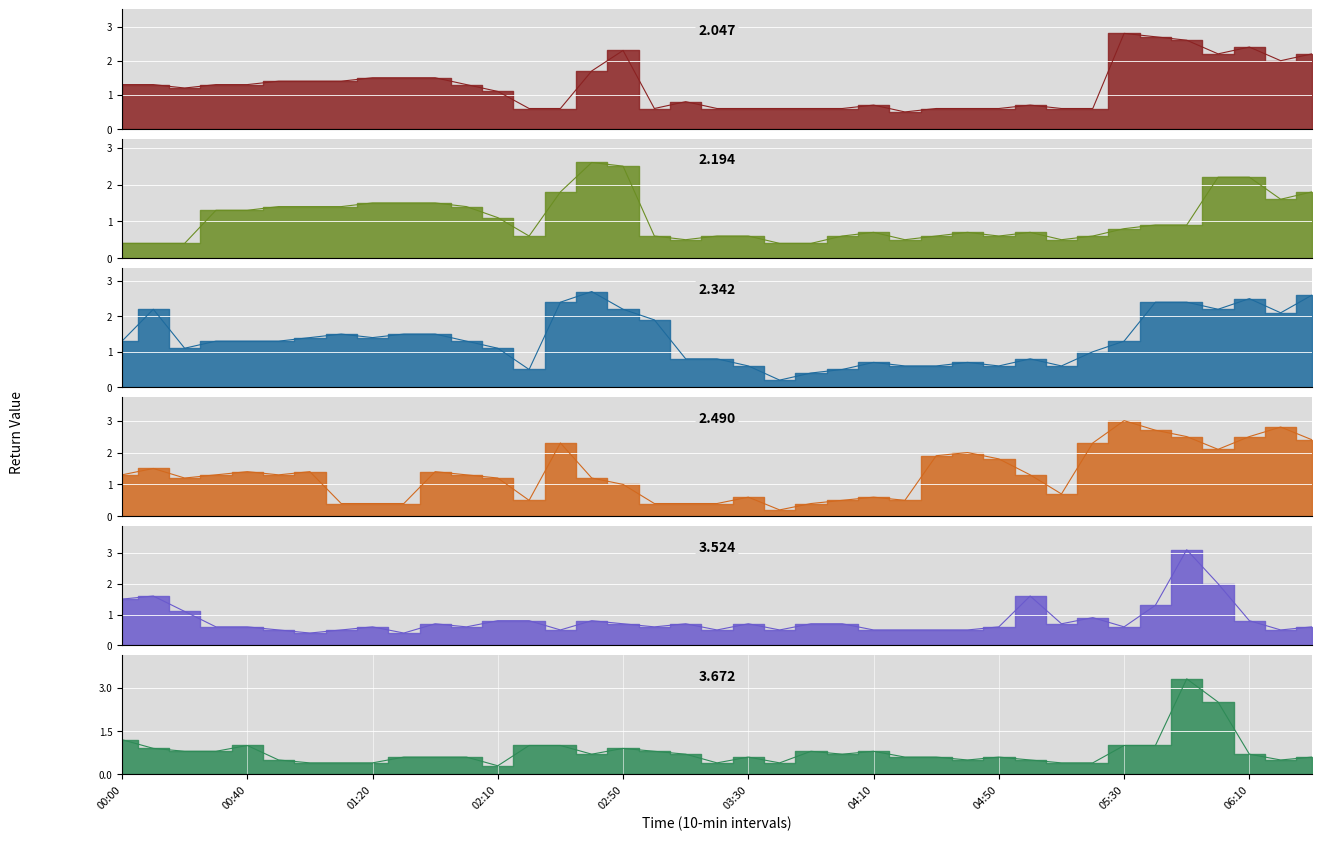

What is the difference between the maximum and minimum values in the 2.490 series?

2.8